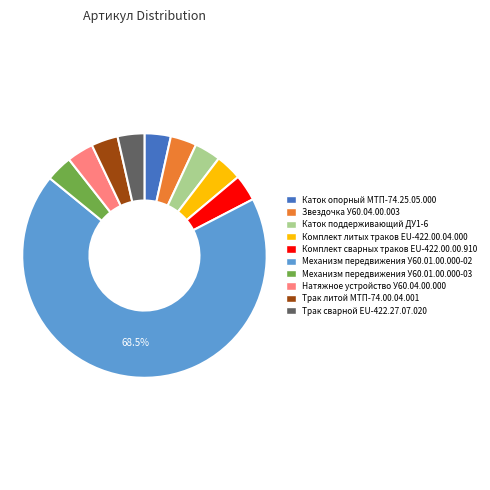

Which has a higher value, Звездочка У60.04.00.003 or Механизм передвижения У60.01.00.000-02?

Механизм передвижения У60.01.00.000-02